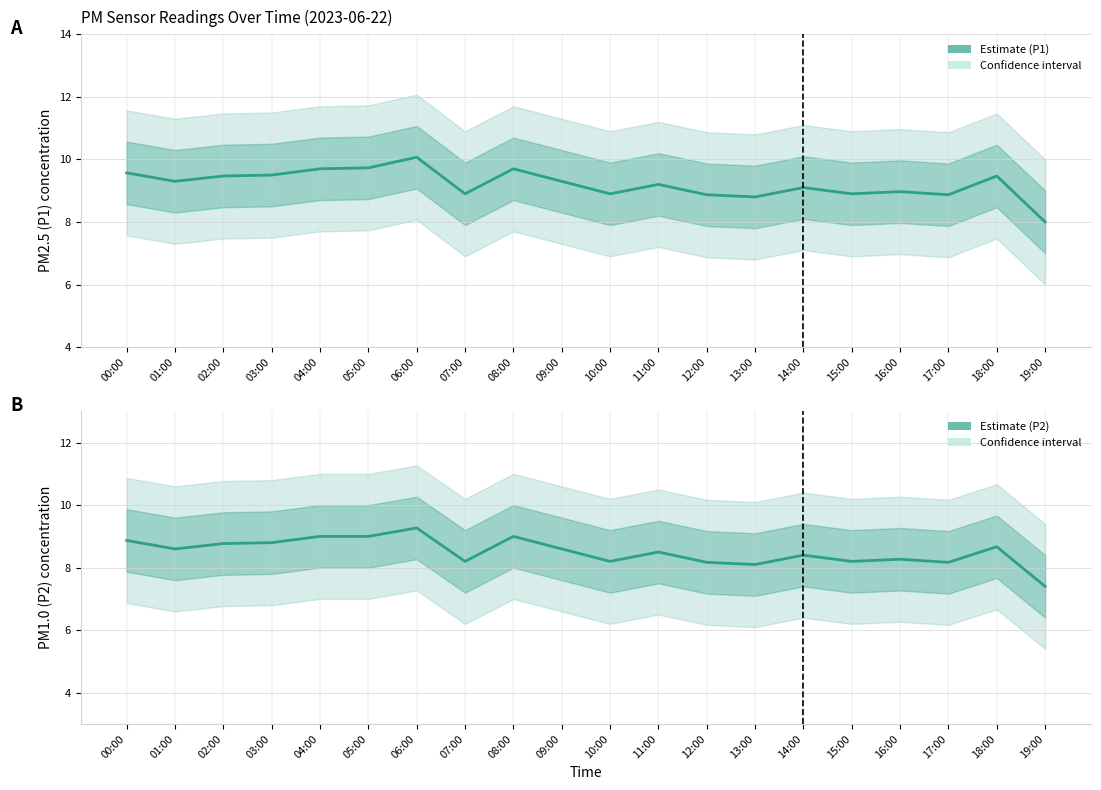

Does the chart display data point markers on the line(s)?

No